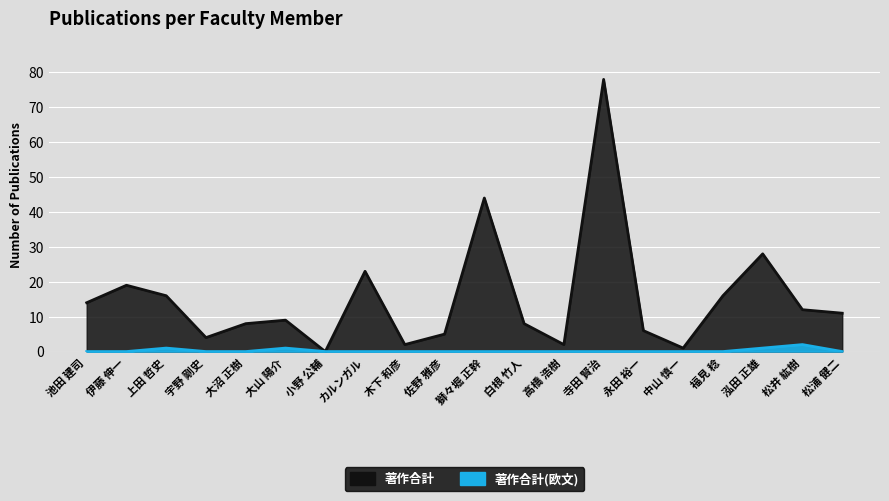

True or false: 著作合計 has more than 0 points higher than both neighbors.

True